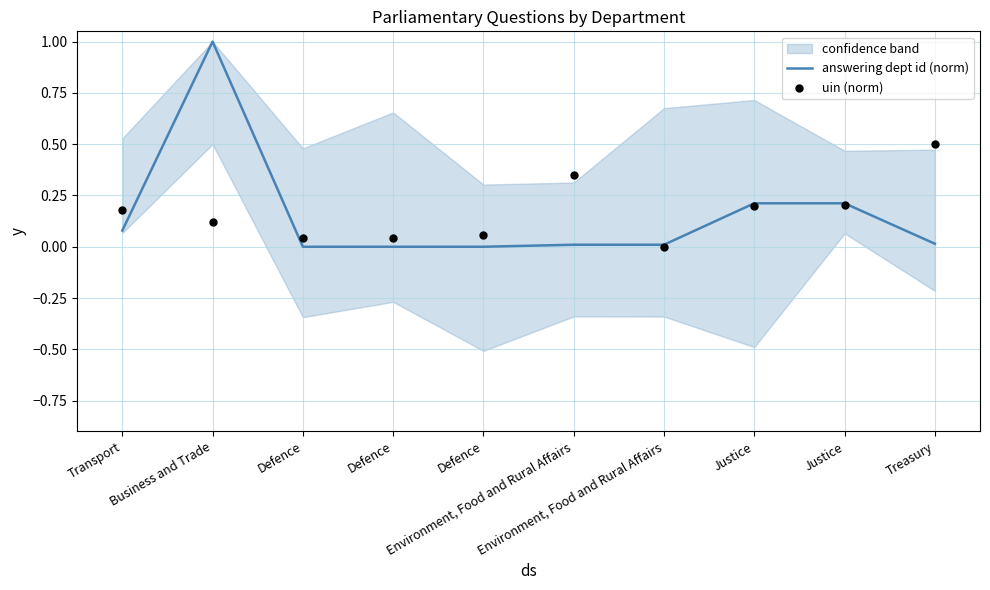

At how many categories does at least one series exceed 0?

10